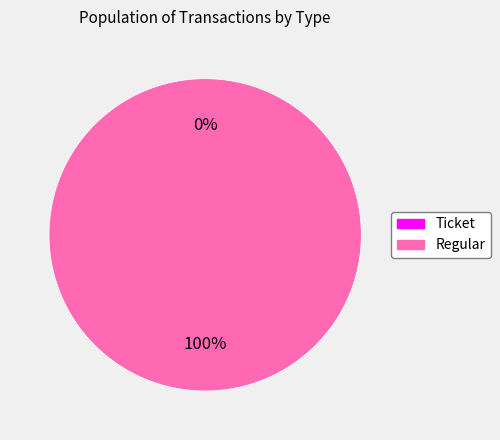

What is the largest slice in the pie chart?

Regular